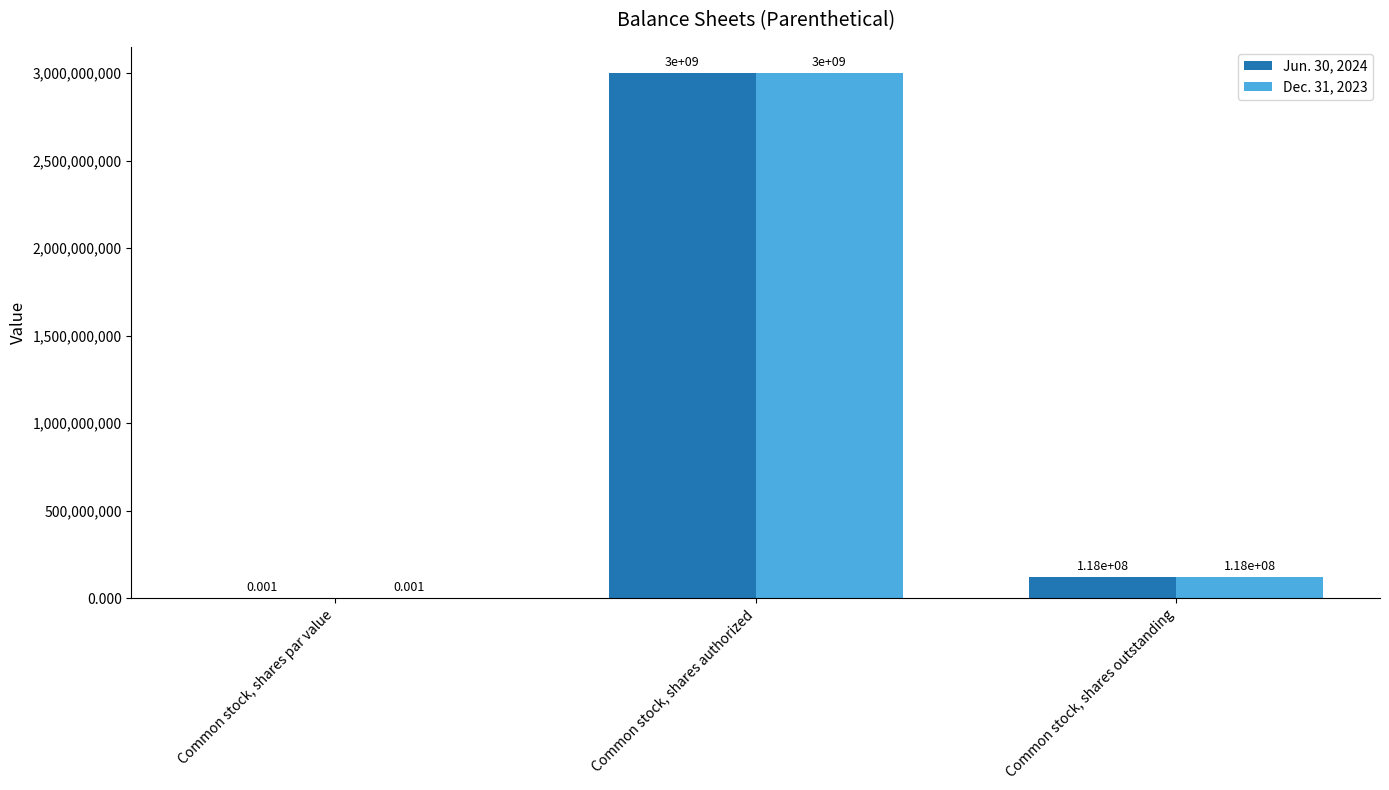

True or false: Dec. 31, 2023 has a value of 1678499007.6 at Common stock, shares authorized.

False